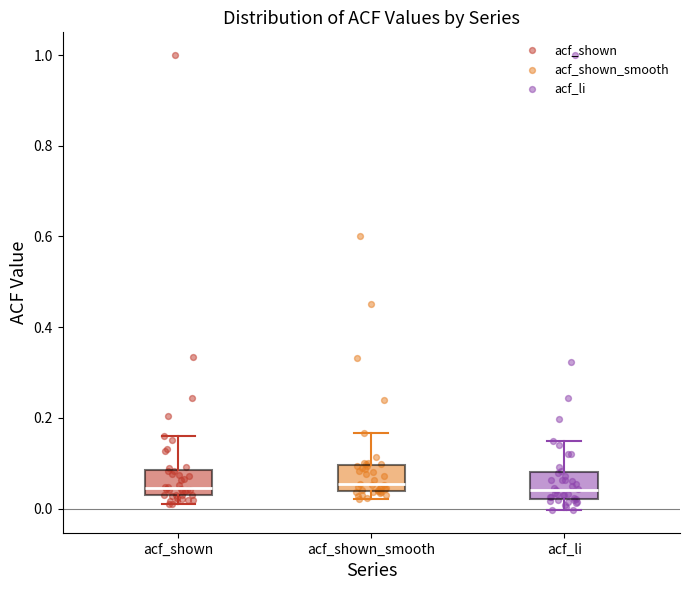

Where is the upper edge of the box for acf_li on the y-axis? The values are not printed on the chart, so give them approximately, as read against the axis.

0.08